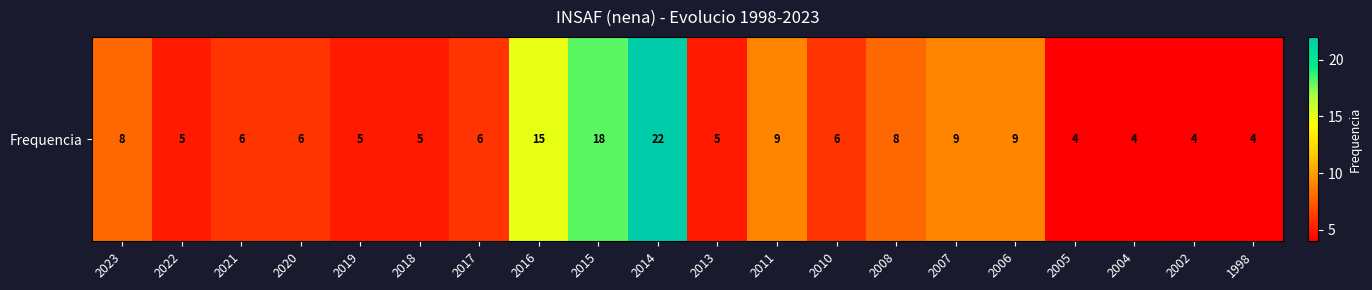

The value at 2006 is 4. True or false?

False